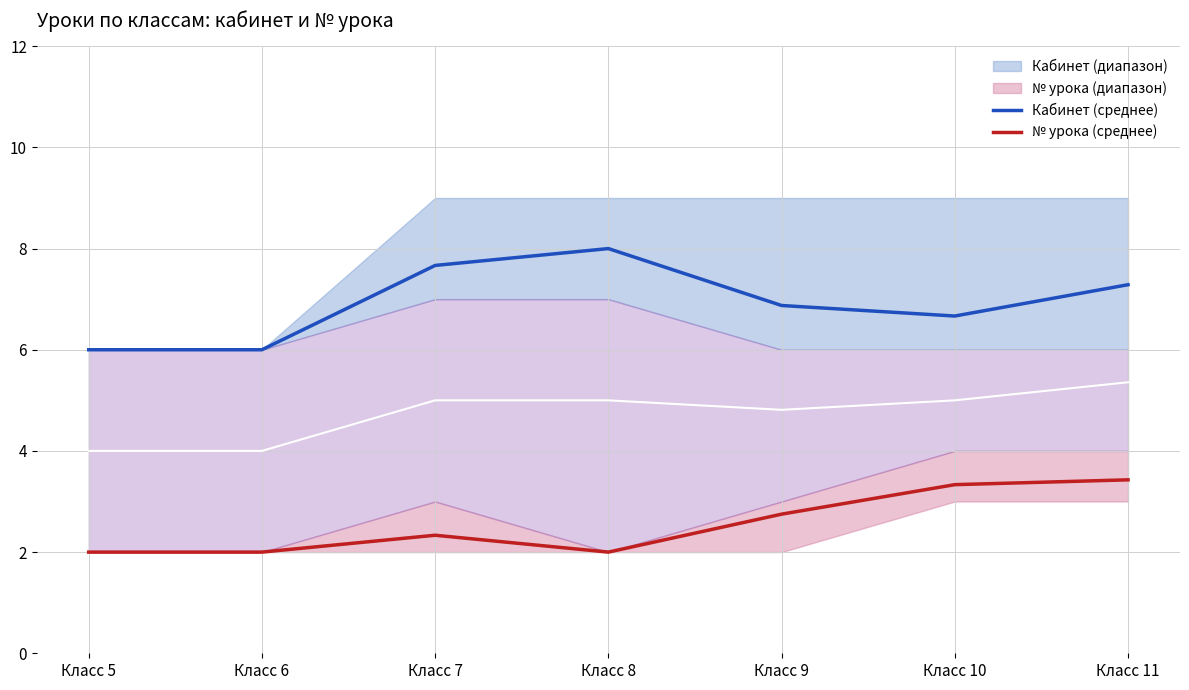

True or false: № урока (среднее) and Кабинет (среднее) intersect in this chart.

False